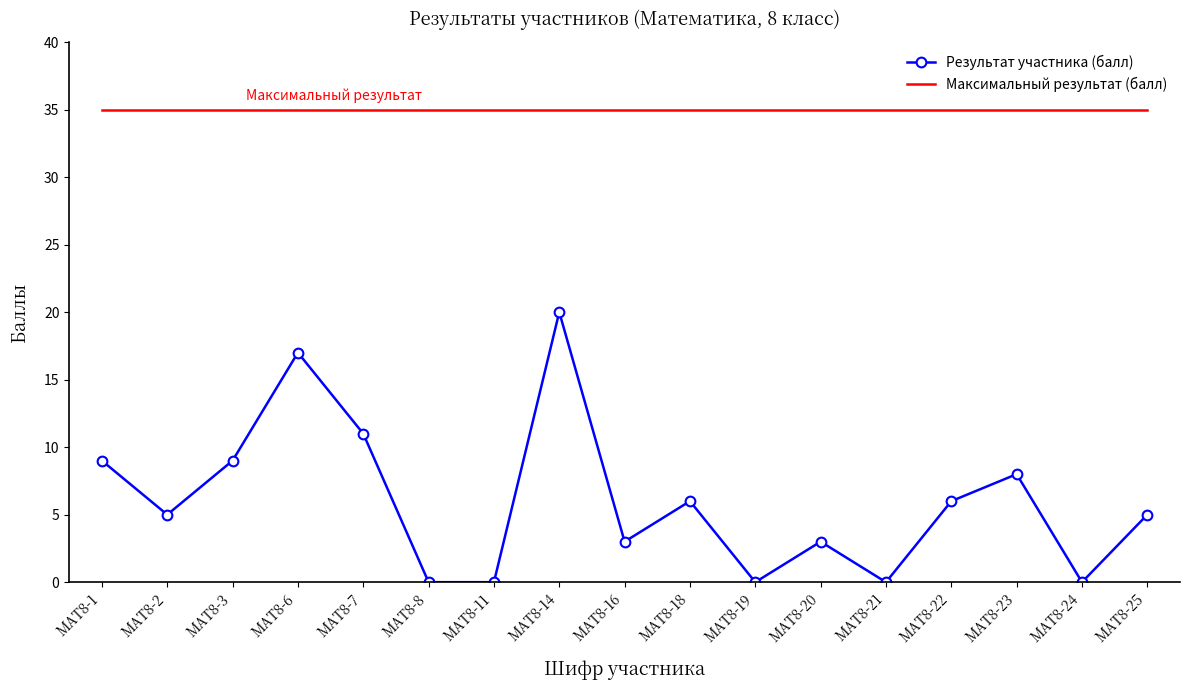

The Результат участника (балл) series shows 3 at МАТ8-16. True or false?

True